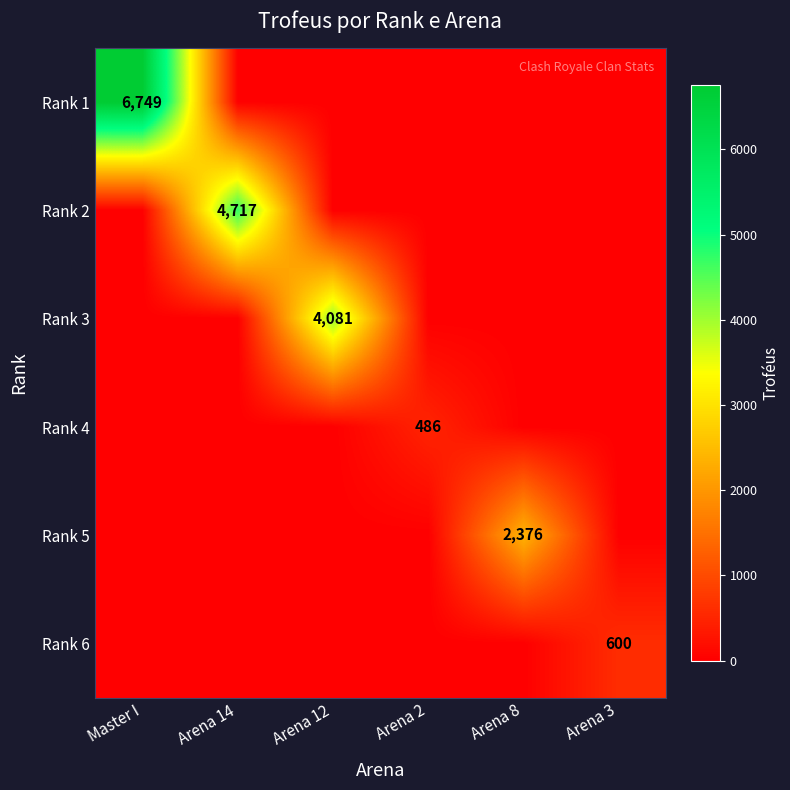

Is it true that Rank 1 equals 4335 at Master I?

False